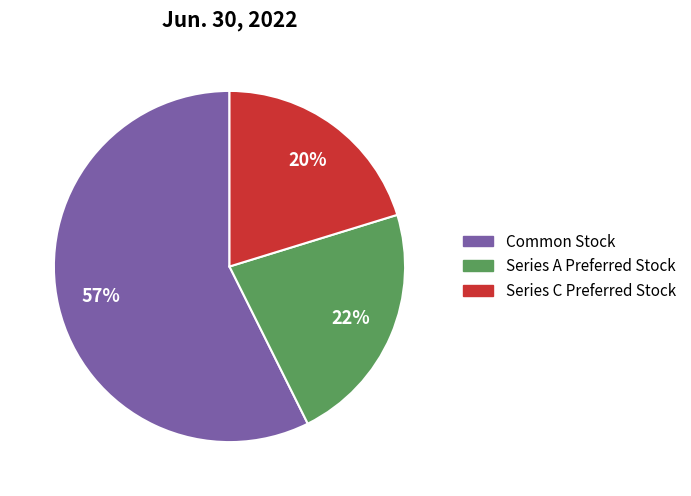

What is the ratio of the value at Series A Preferred Stock to the value at Common Stock?

0.4